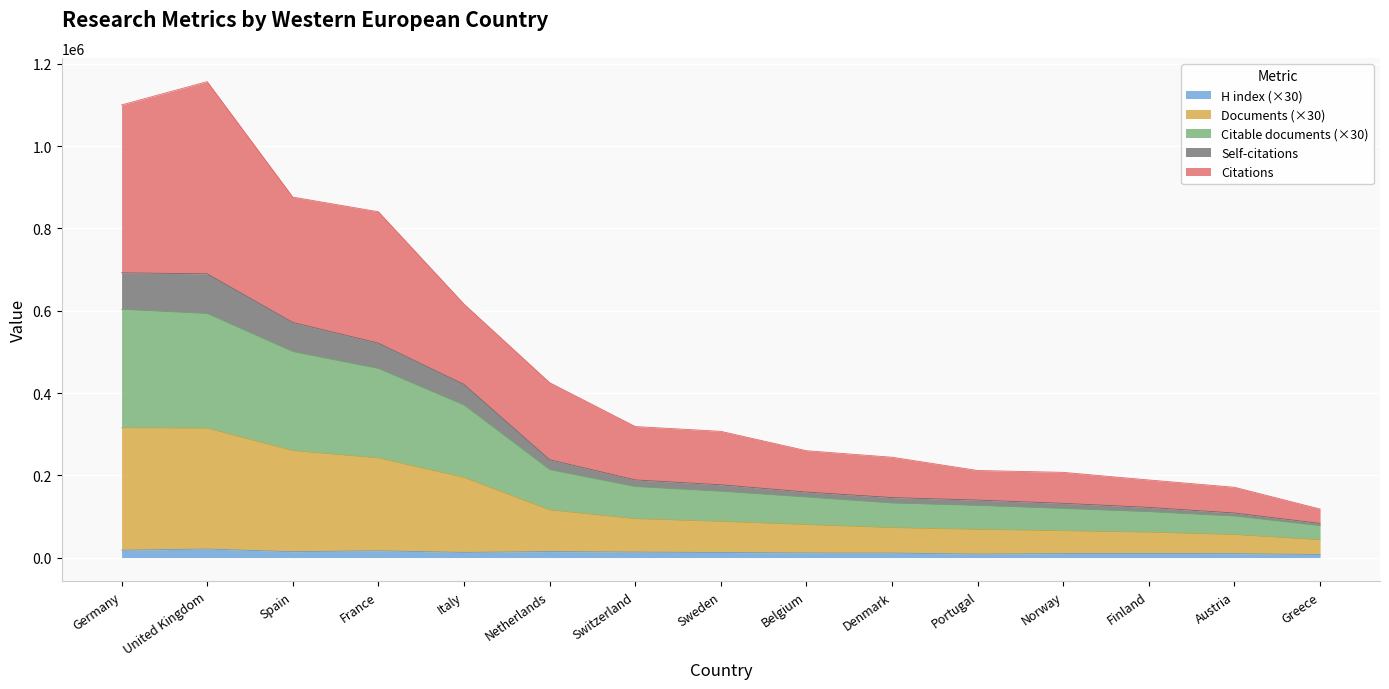

What is the value of the H index point at the 6th from the left?

14670